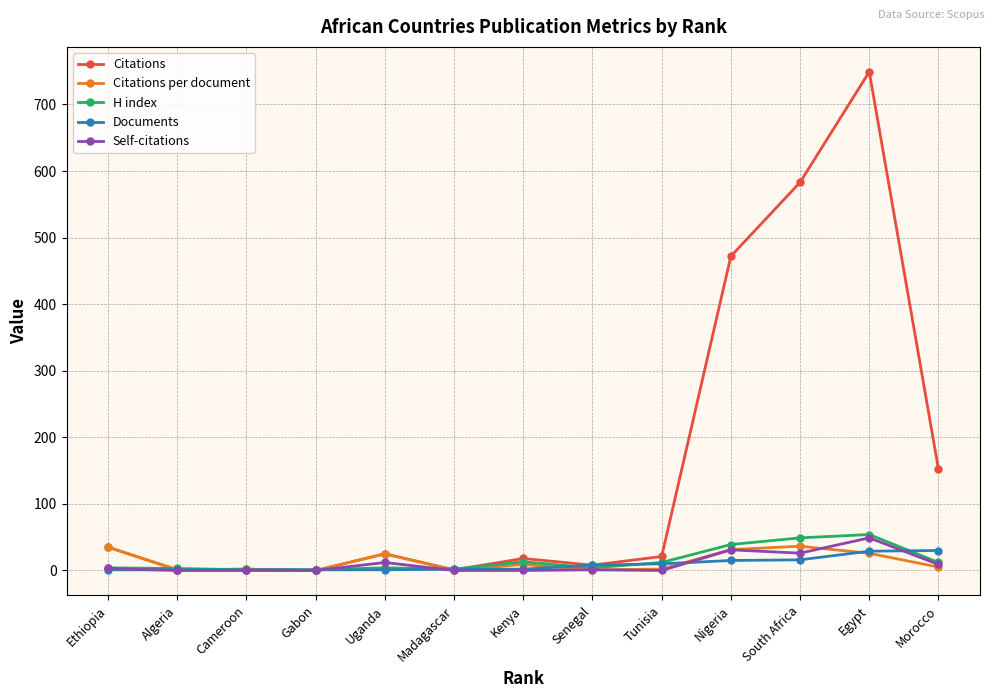

At which label does H index reach its peak?

Egypt